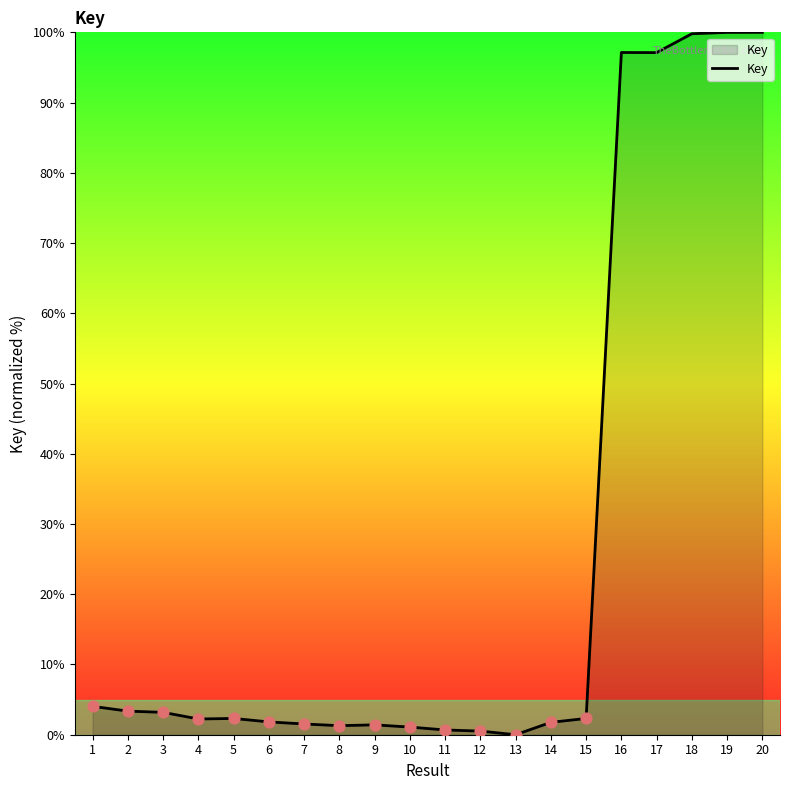

Approximately how many times larger is the value at 19 compared to 15?

43.1